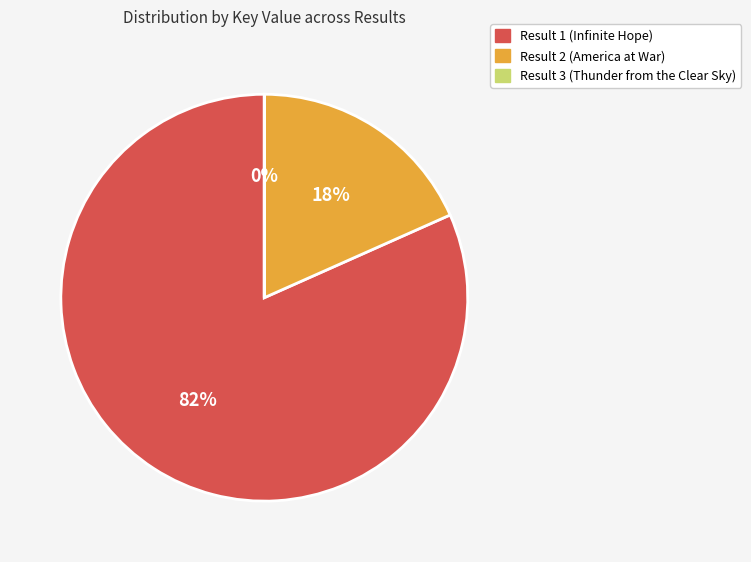

Which has a higher value, Result 1 (Infinite Hope) or Result 2 (America at War)?

Result 1 (Infinite Hope)